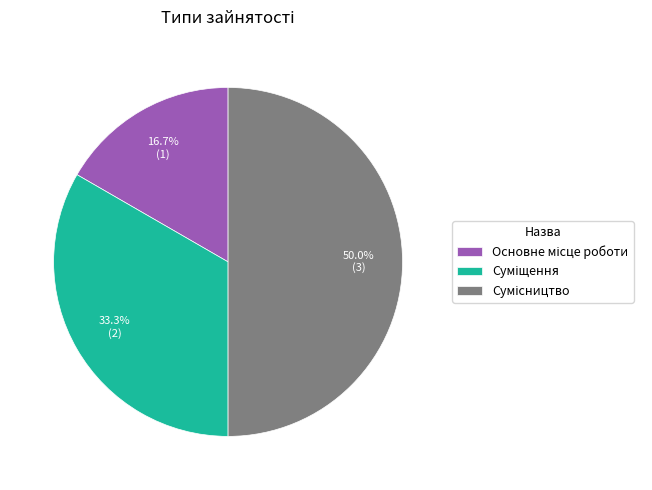

Which slice is the smallest?

Основне місце роботи